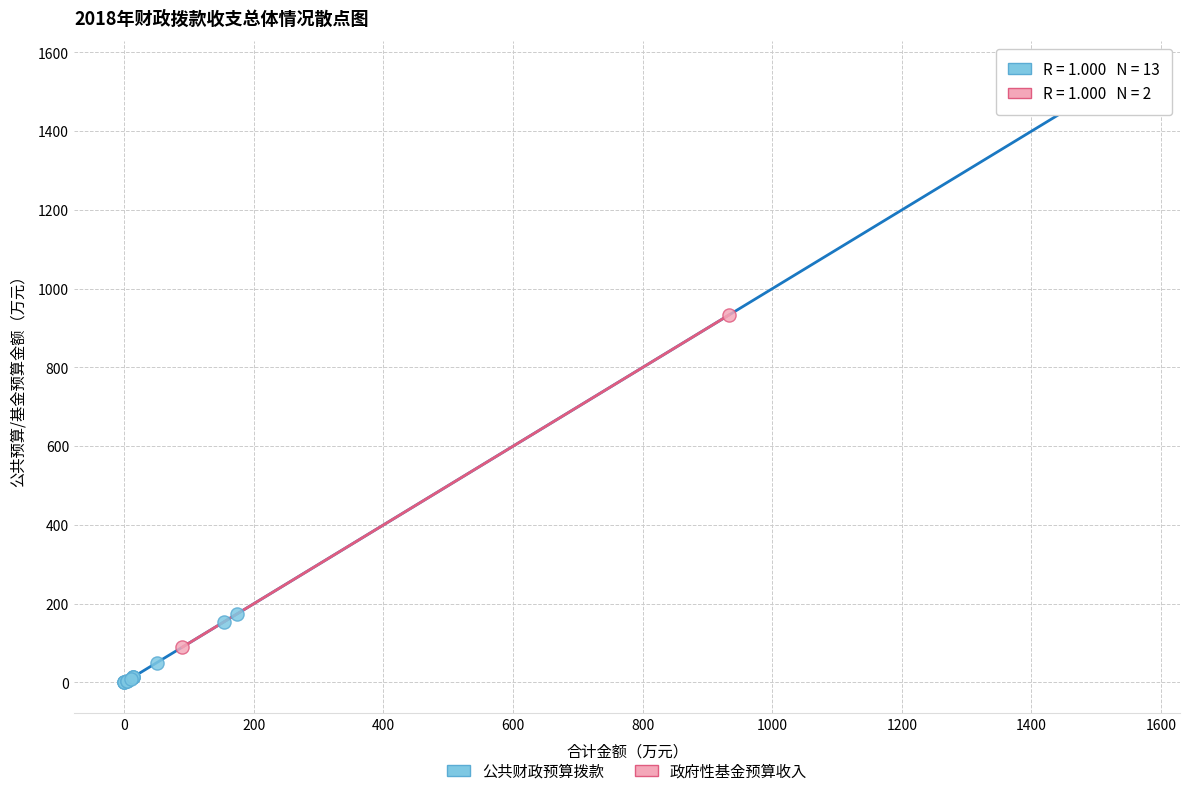

What are all the series names shown in the legend?

公共财政预算拨款, 政府性基金预算收入